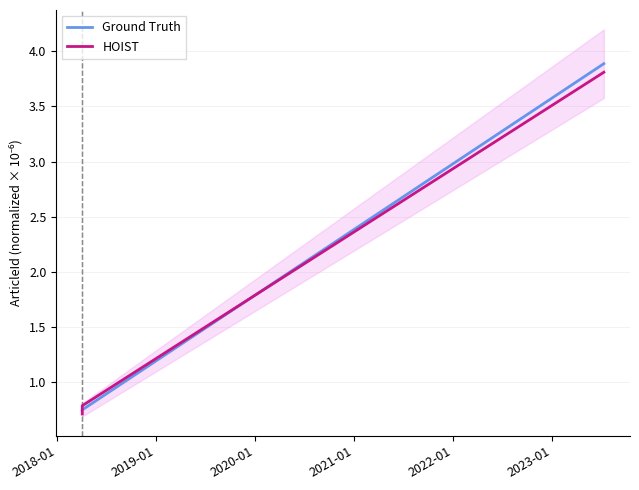

What is the smallest value displayed?

0.7